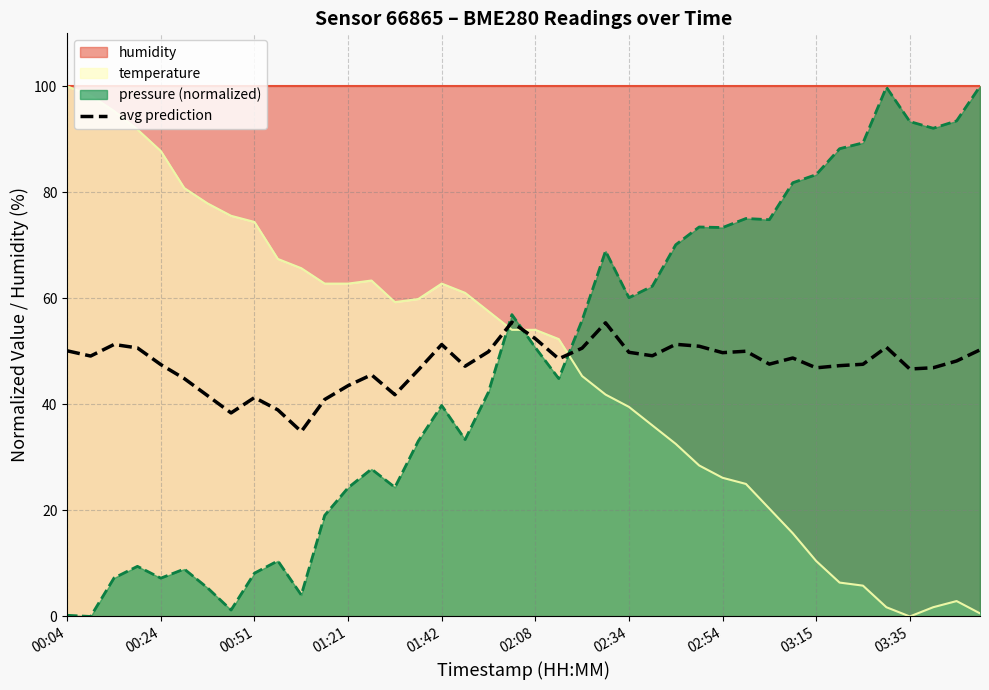

What is the lowest value of the avg prediction series?

34.9